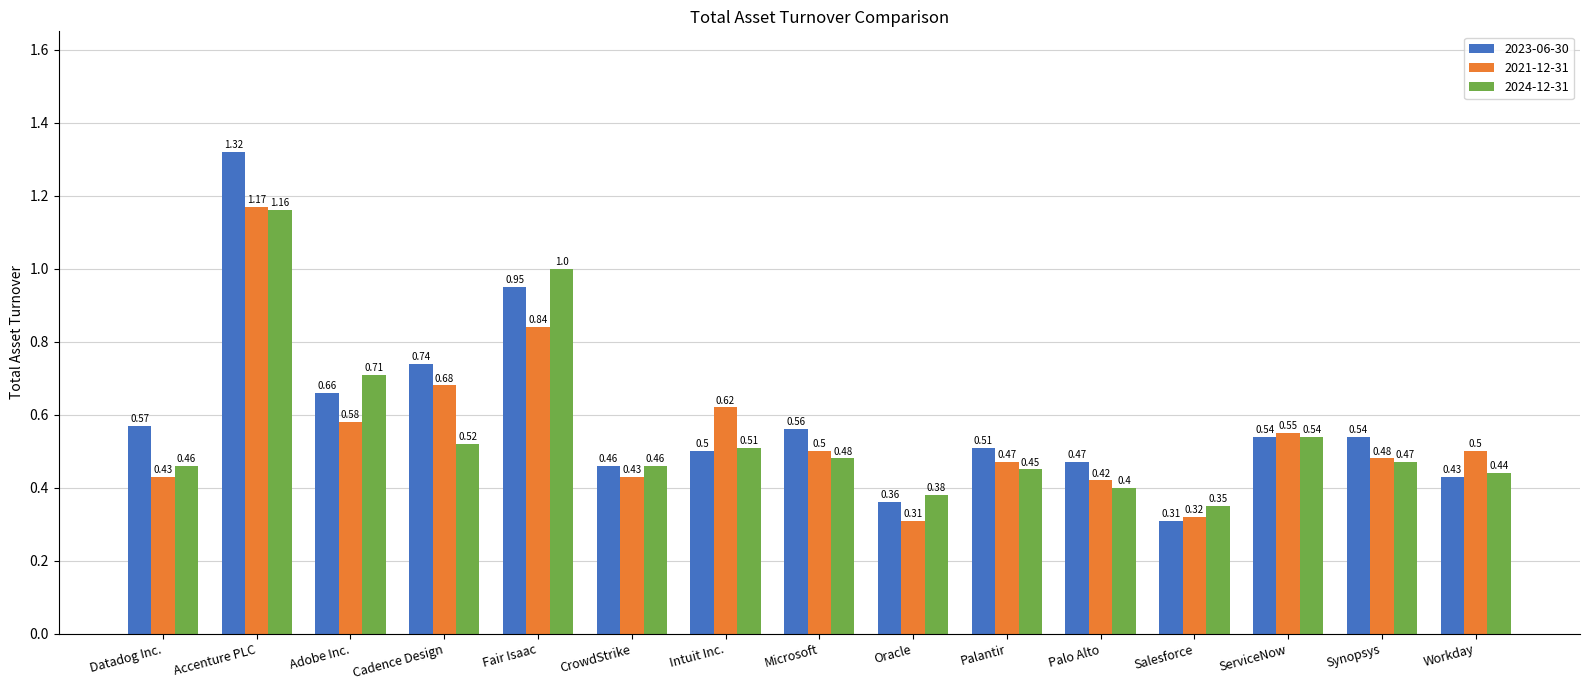

What is the total value across all series at CrowdStrike?

1.4